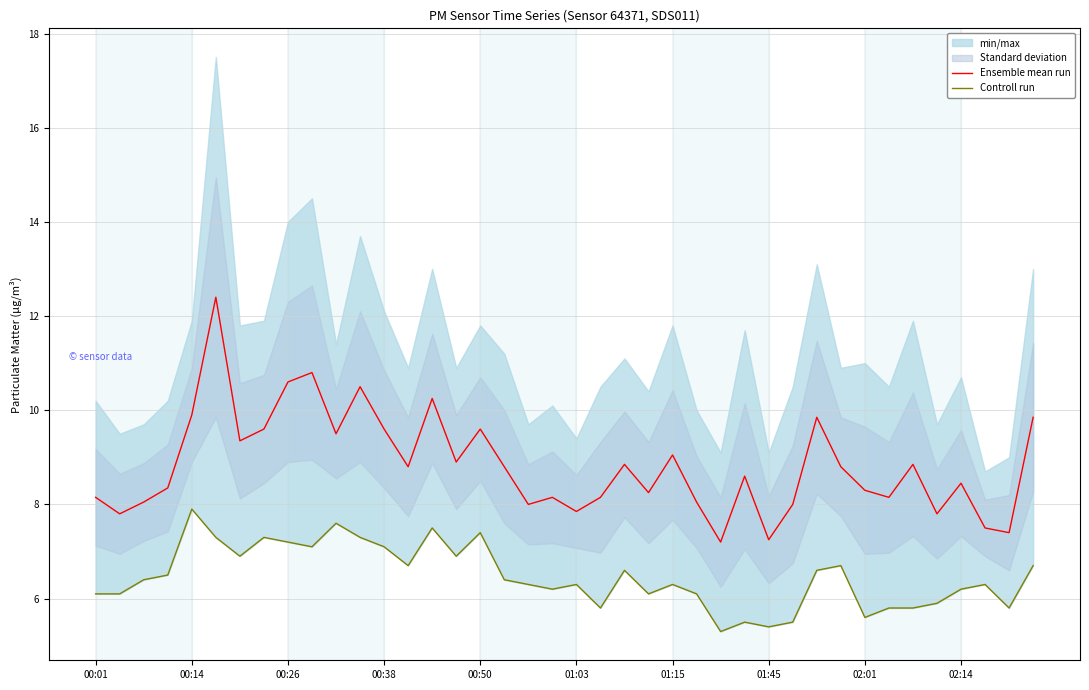

Rank the series at 19 from lowest to highest value.

Controll run, Ensemble mean run